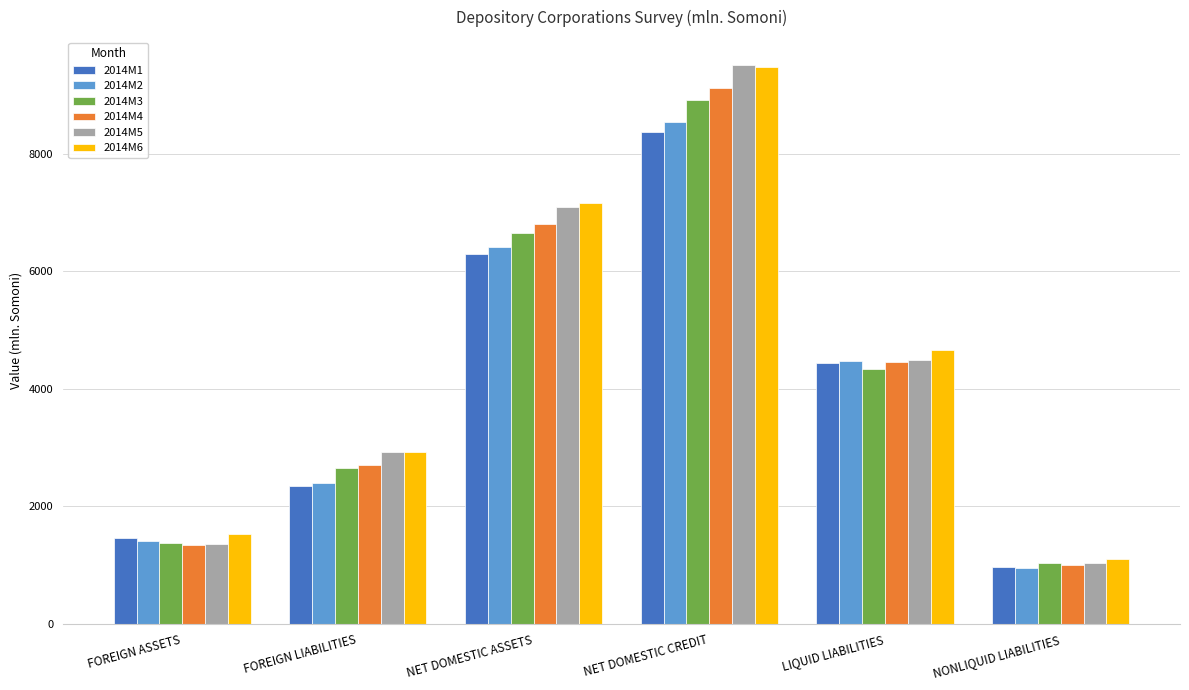

At which label does 2014M3 reach its minimum?

NONLIQUID LIABILITIES